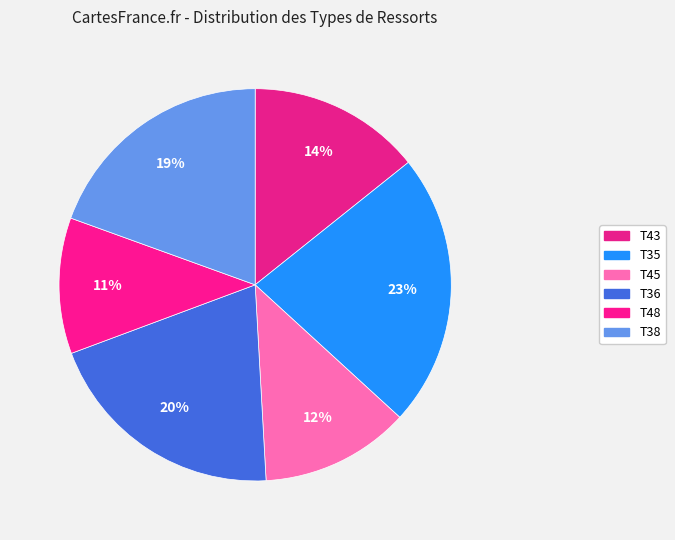

True or false: T45 accounts for 1% of the total.

False